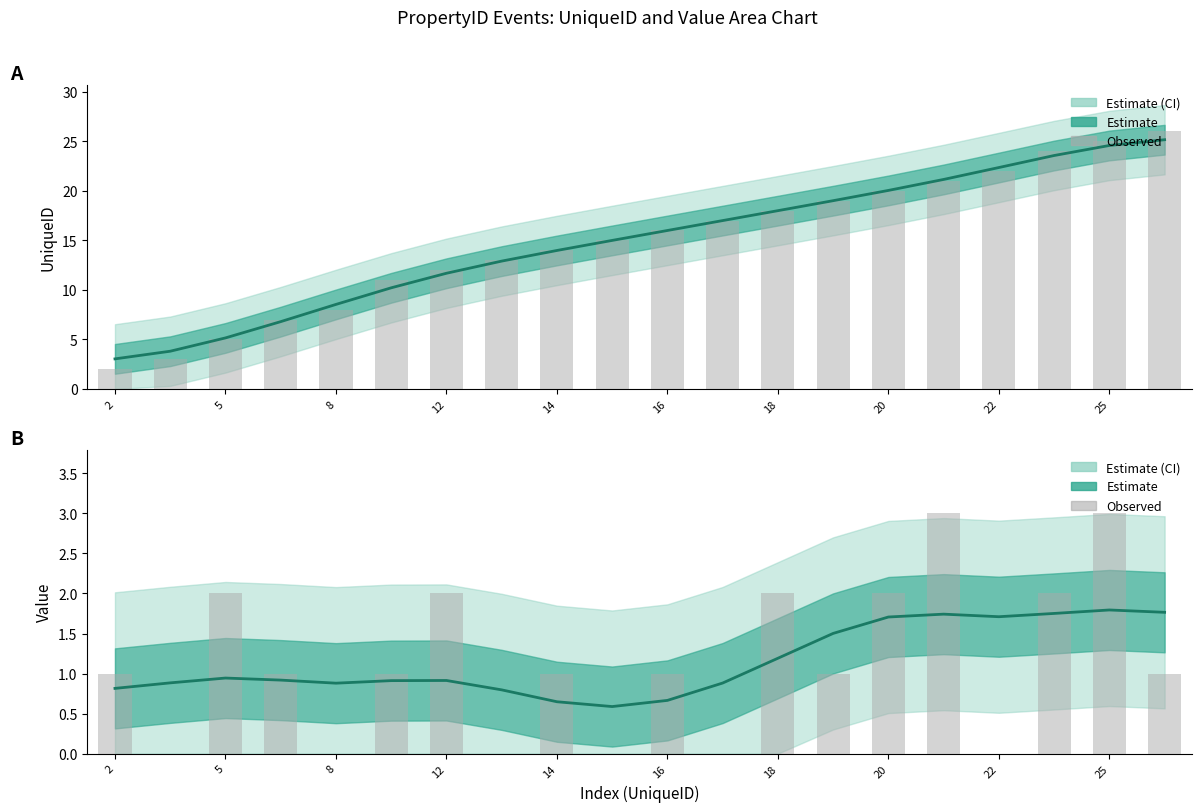

At which label is the value closest to 1?

2